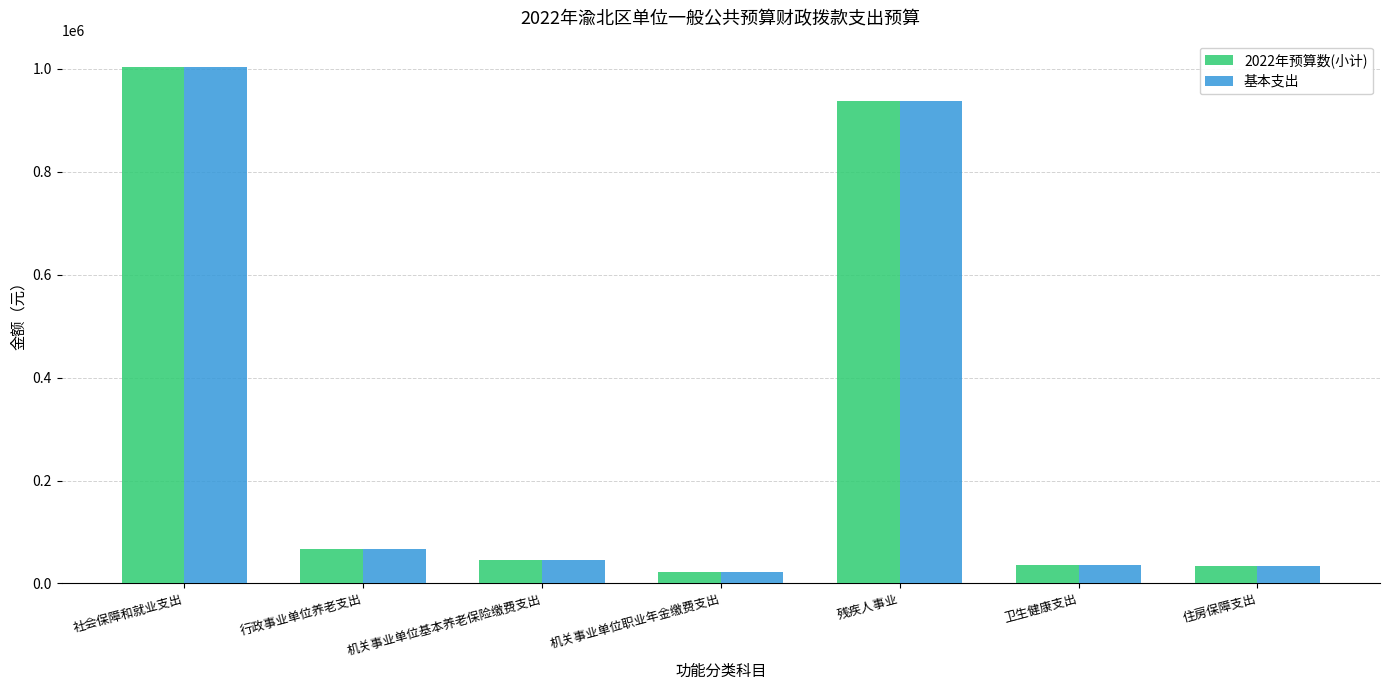

What is the difference between the second highest and second lowest values in the 2022年预算数(小计) series?

904115.5